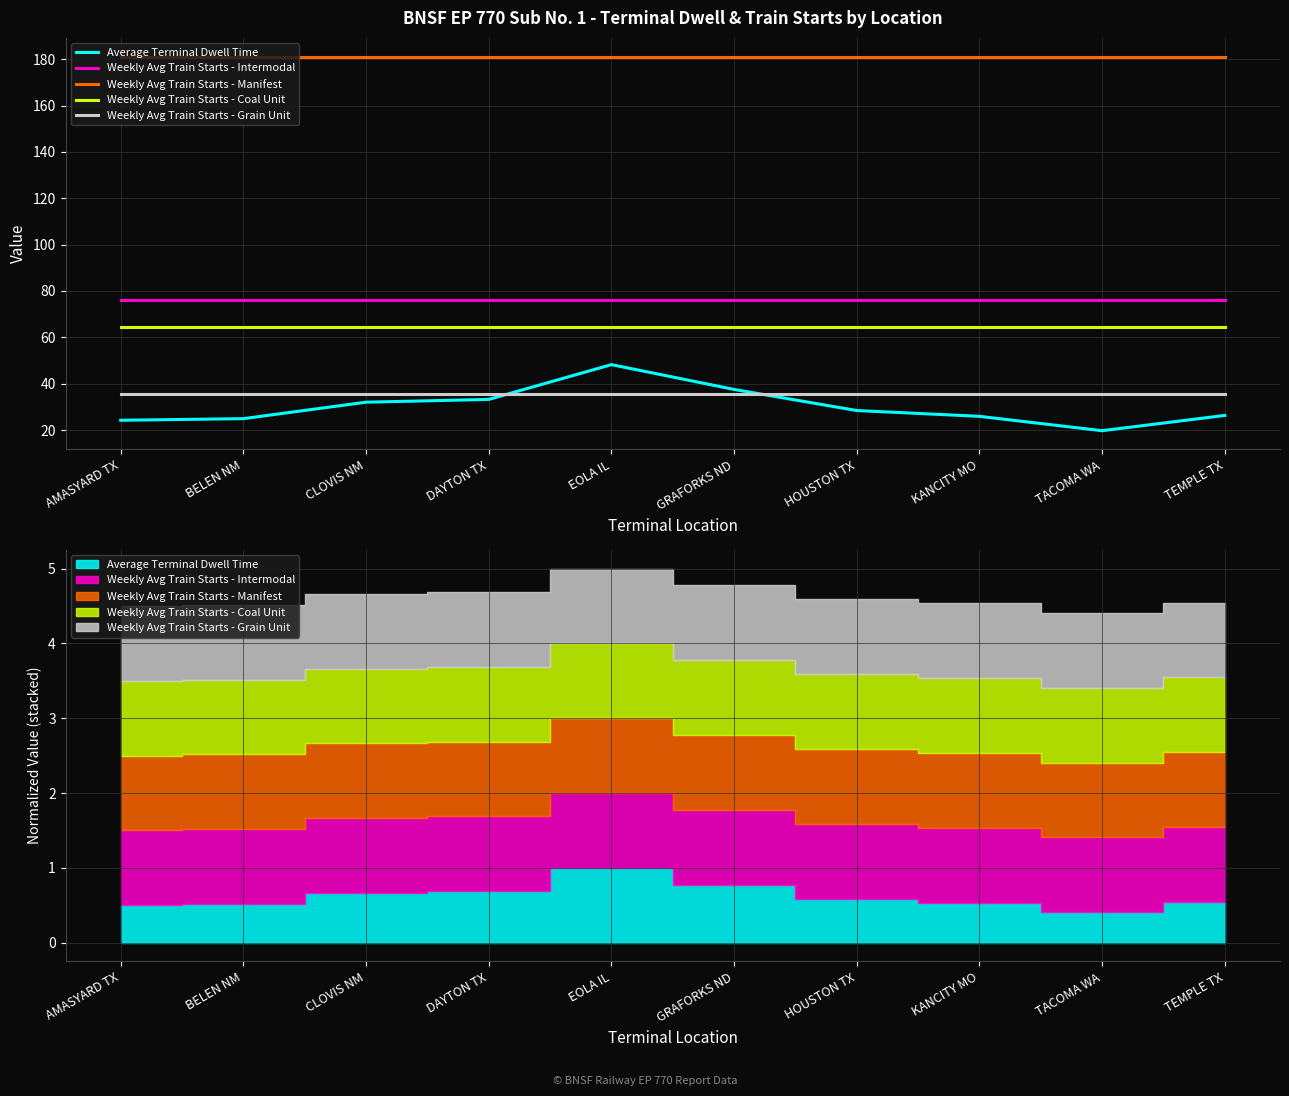

Which series has the widest spread of values?

Average Terminal Dwell Time